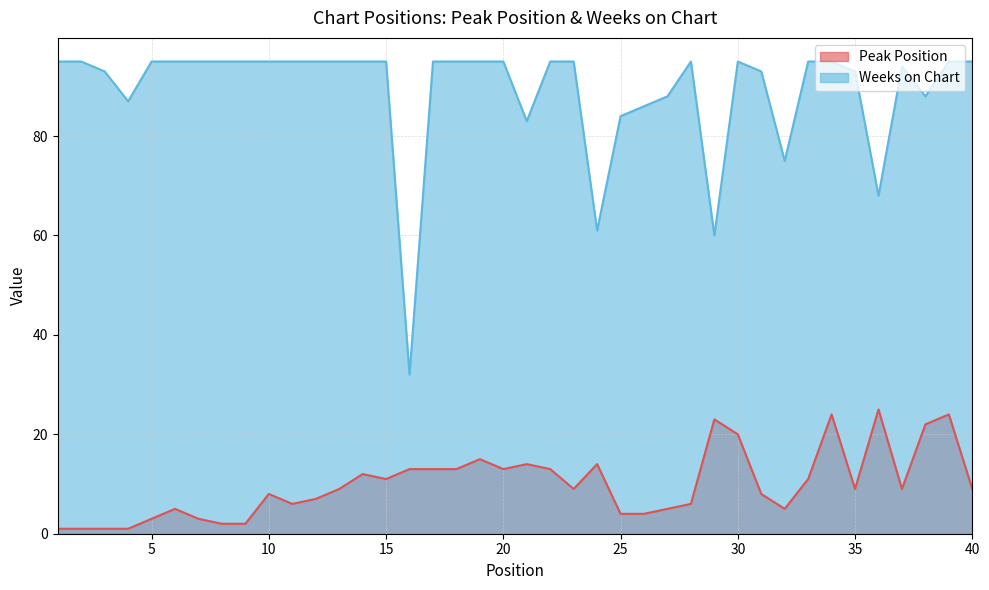

The value of Weeks on Chart at 13 is 95. True or false?

True